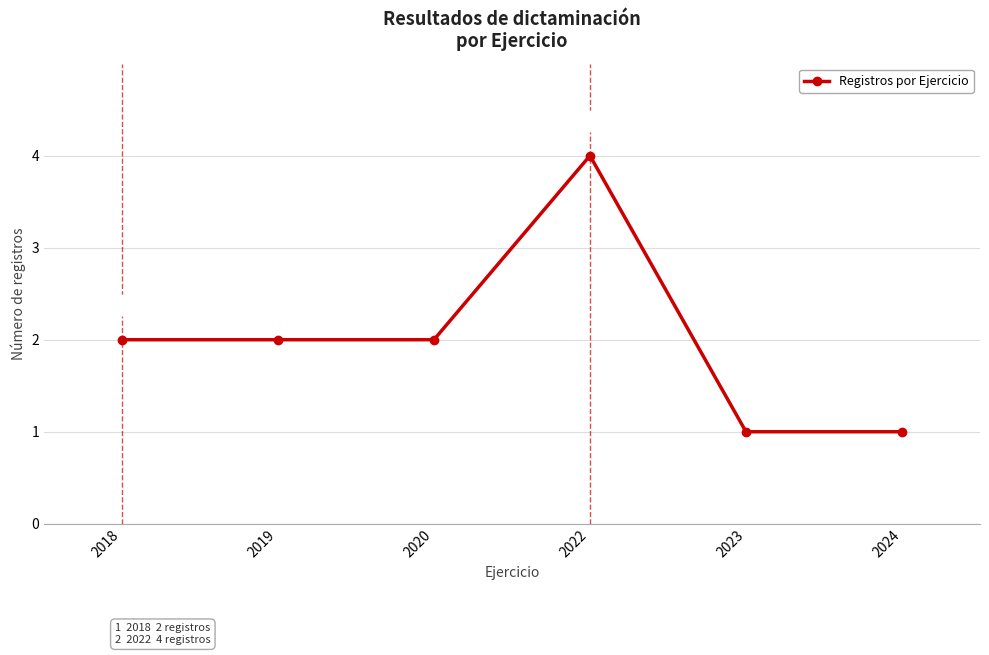

Is it true that the value at 2024 is 0?

False